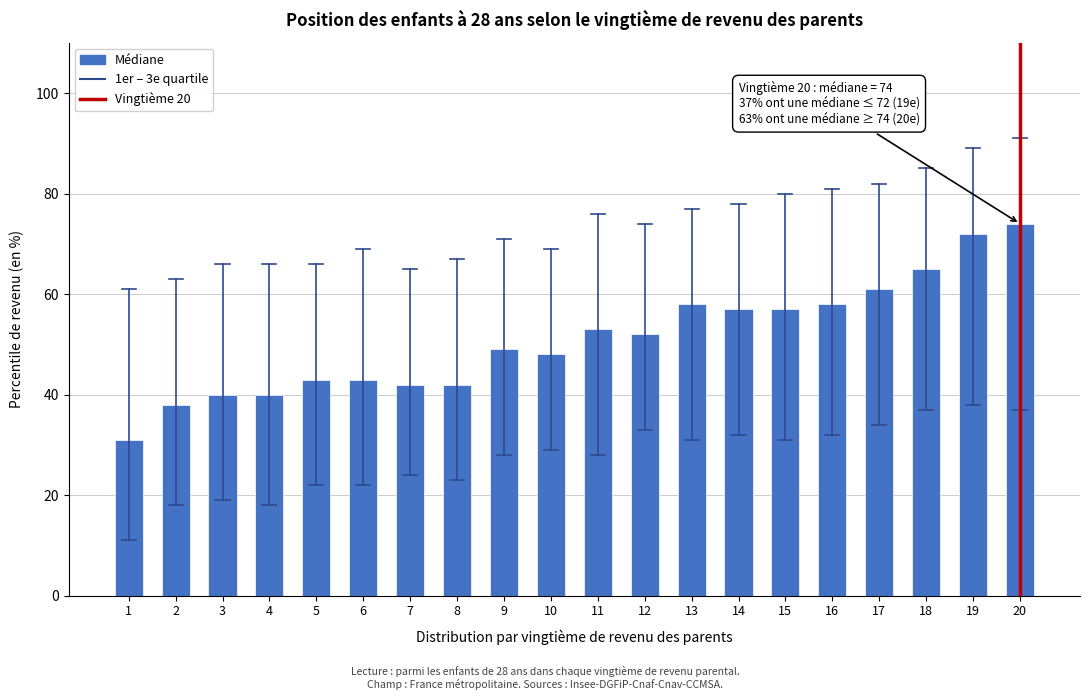

Reading left to right, extract all data points from this chart.

1=31	2=38	3=40	4=40	5=43	6=43	7=42	8=42	9=49	10=48	11=53	12=52	13=58	14=57	15=57	16=58	17=61	18=65	19=72	20=74